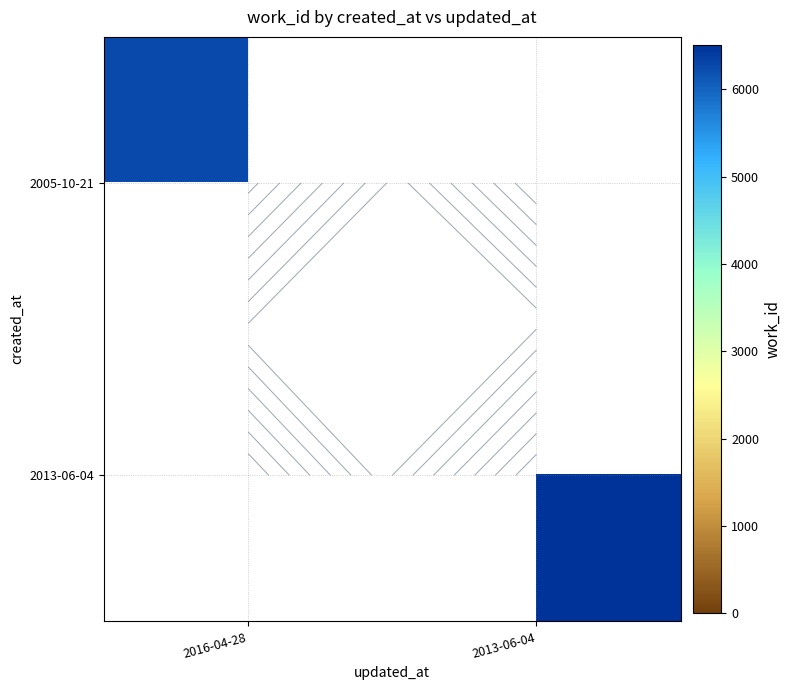

At how many categories does at least one series exceed 6340?

1